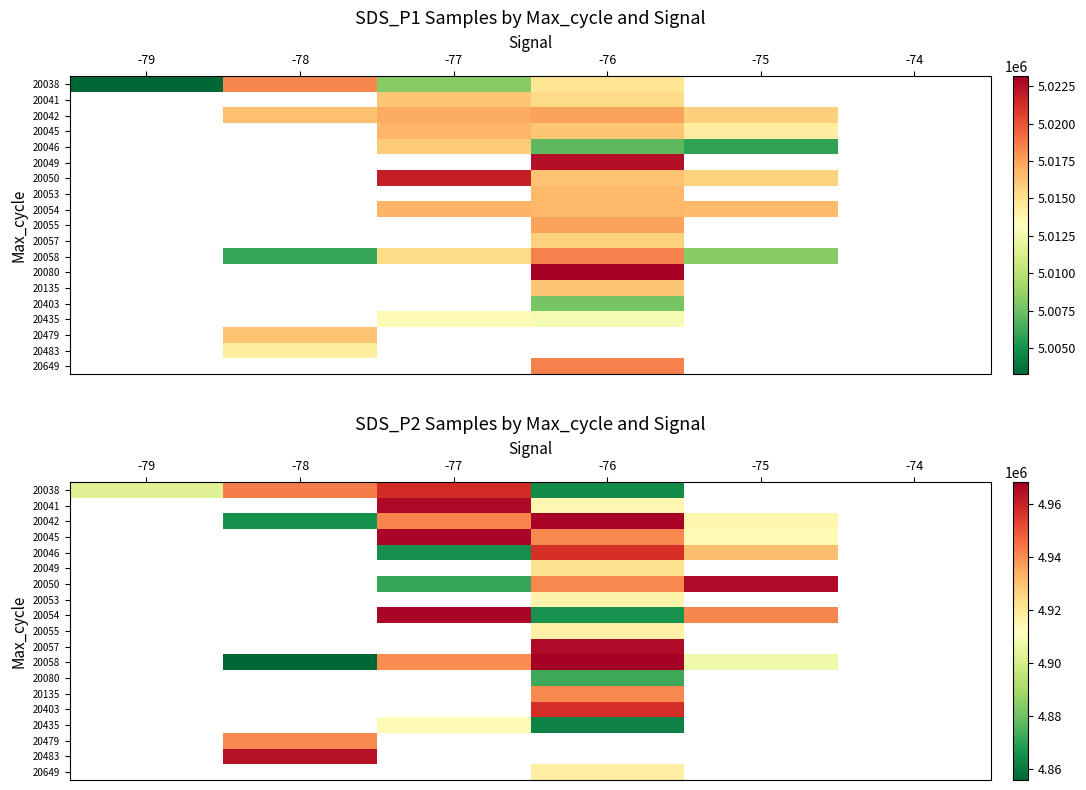

Where does the 20042 series first go above 4865929?

-78